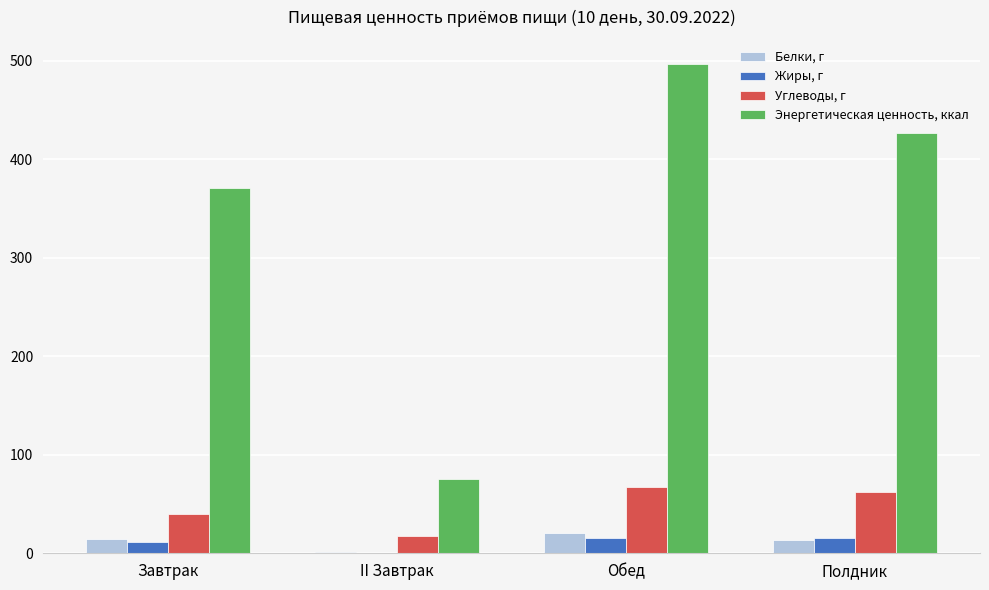

Is it true that Энергетическая ценность, ккал equals 370.6 at Завтрак?

True